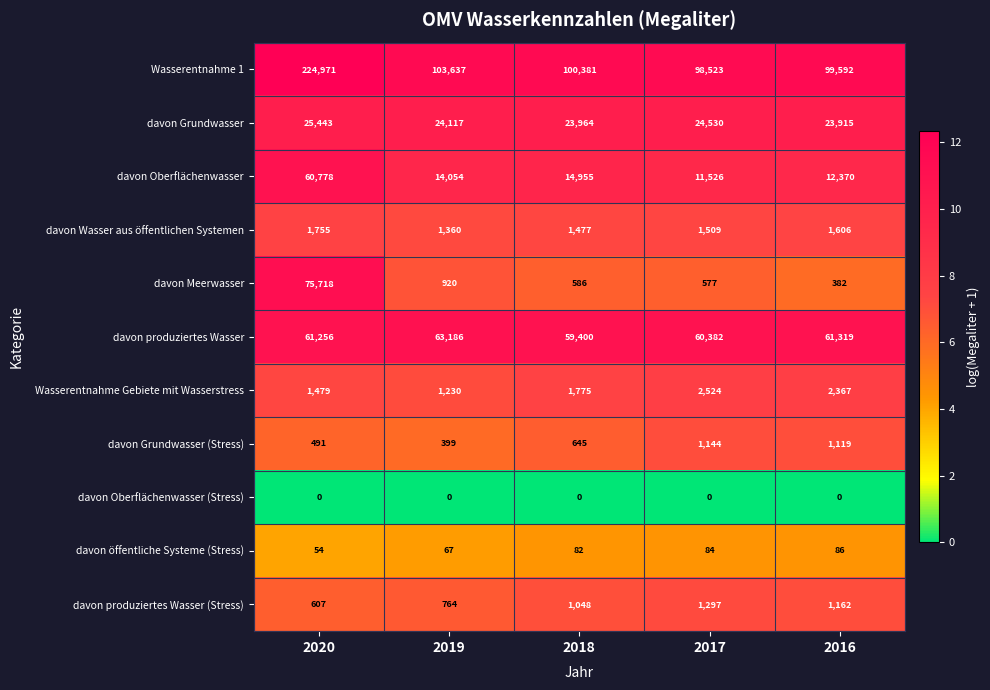

True or false: davon Oberflächenwasser (Stress) has a value of 0 at 2020.

True